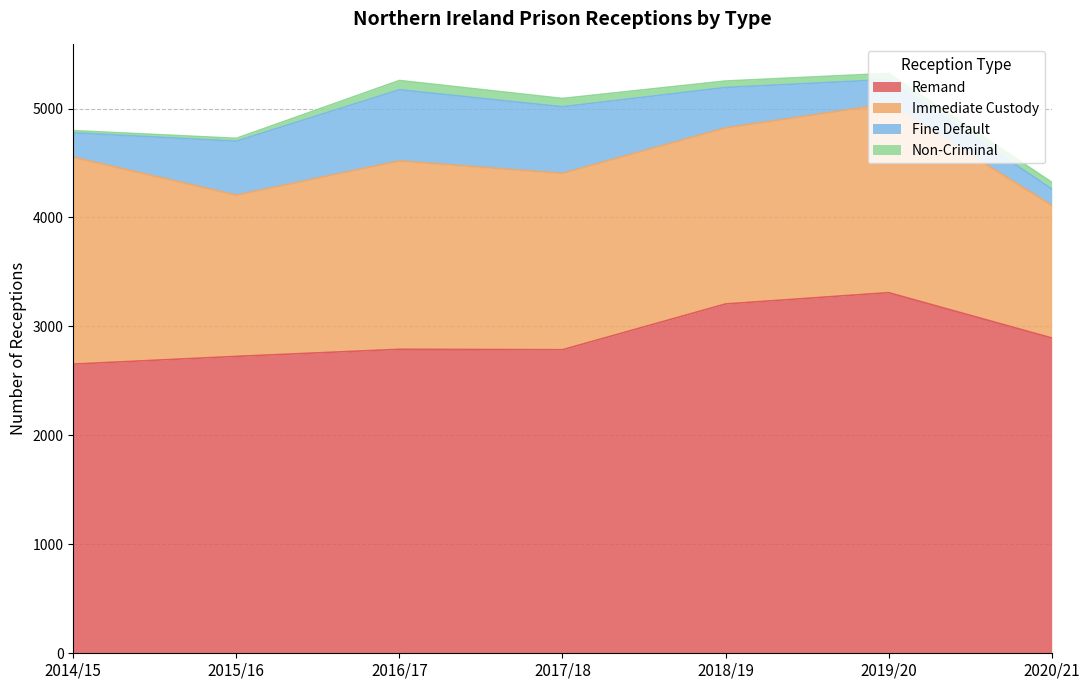

What is the label of the 3rd point from the left?

2016/17